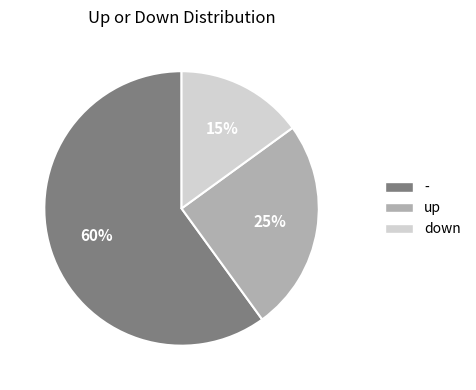

Is there a majority slice in this chart?

Yes